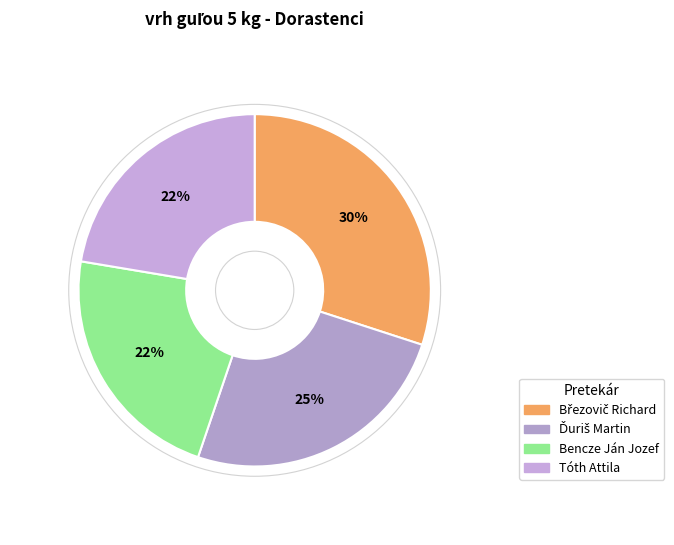

The Březovič Richard slice represents 30% of the pie. True or false?

True